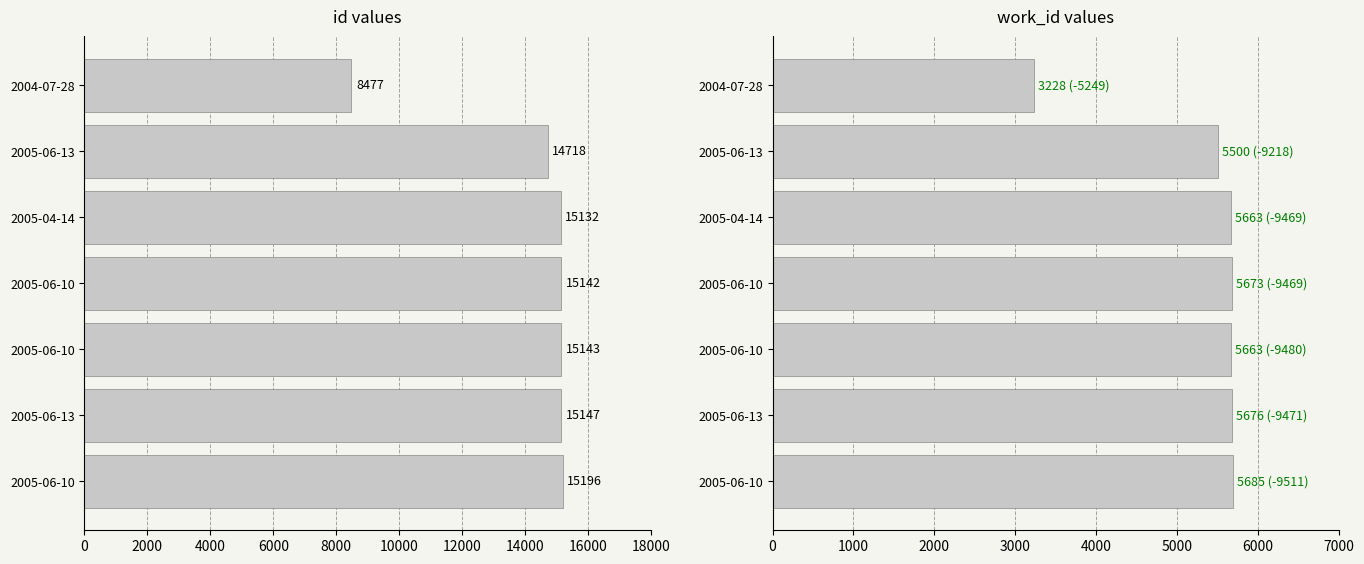

How many series are shown in this chart?

2